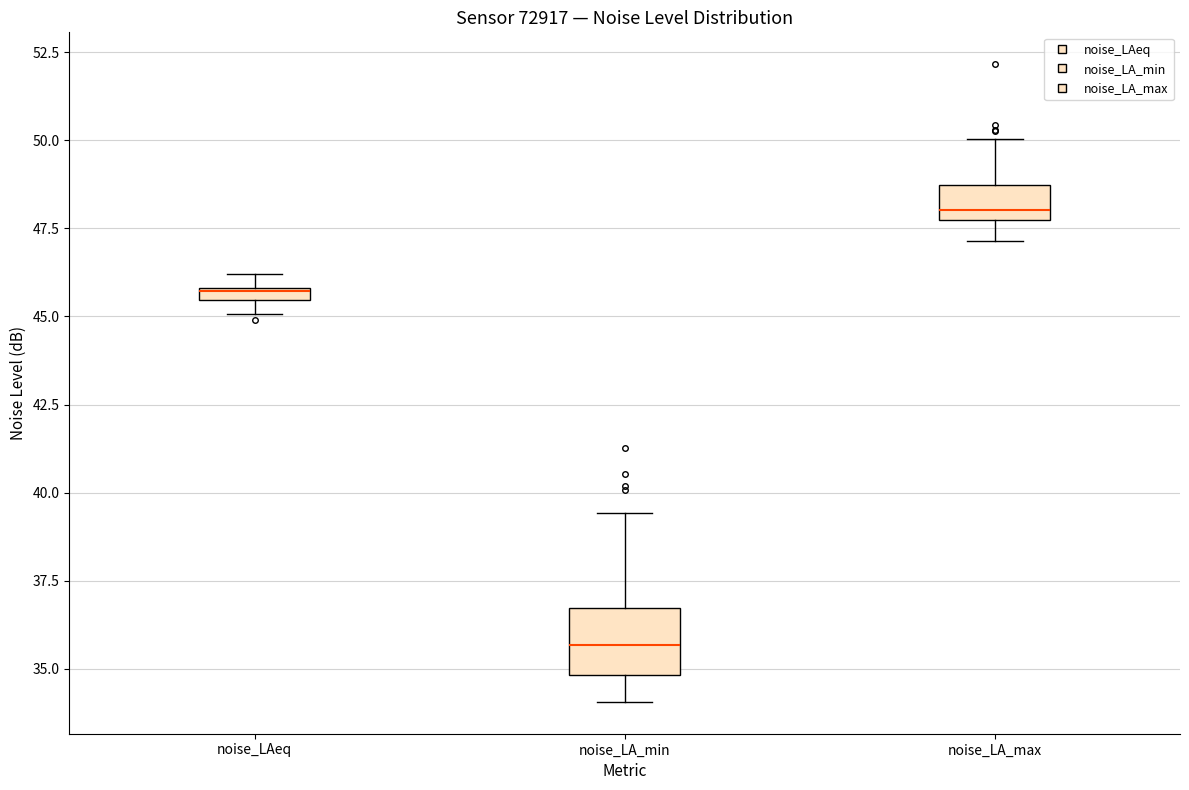

Which box has the highest median line?

noise_LA_max